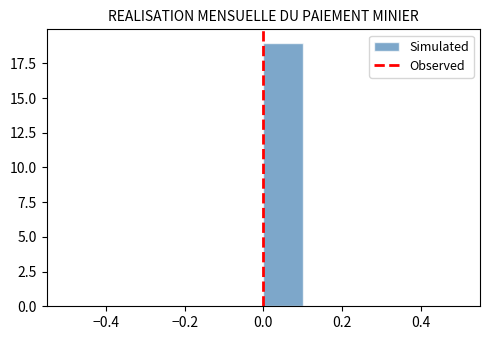

Reading left to right, transcribe this chart: for each bar, give the range it covers on the x-axis and its height. The values are not printed on the chart, so give them approximately, as read against the axis.

-0.5 to -0.4: 0
-0.4 to -0.3: 0
-0.3 to -0.2: 0
-0.2 to -0.1: 0
-0.1 to 0.0: 0
0.0 to 0.1: 19
0.1 to 0.2: 0
0.2 to 0.3: 0
0.3 to 0.4: 0
0.4 to 0.5: 0